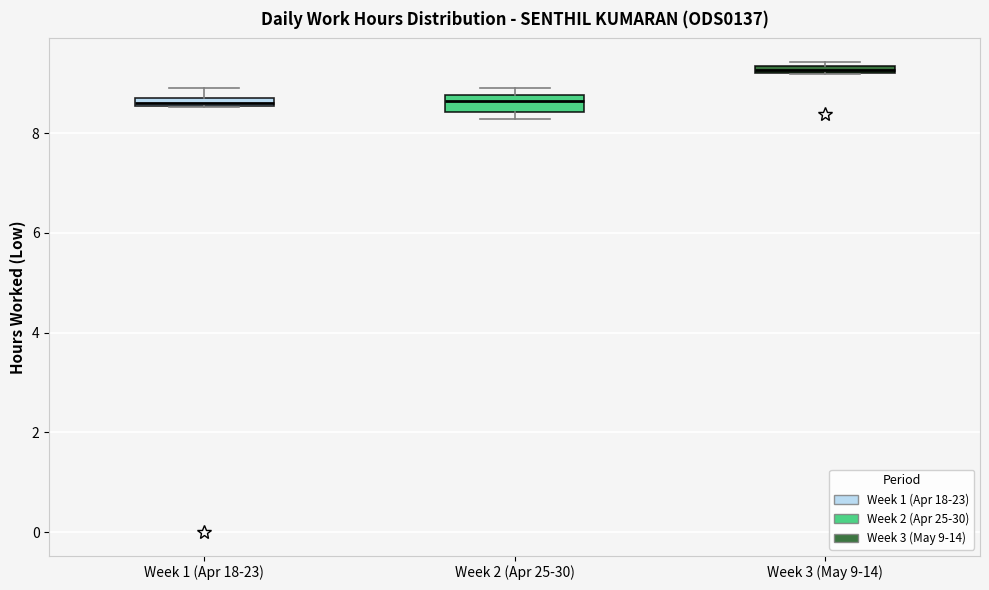

Where is the lower edge of the box for Week 2 (Apr 25-30) on the y-axis? The values are not printed on the chart, so give them approximately, as read against the axis.

8.4